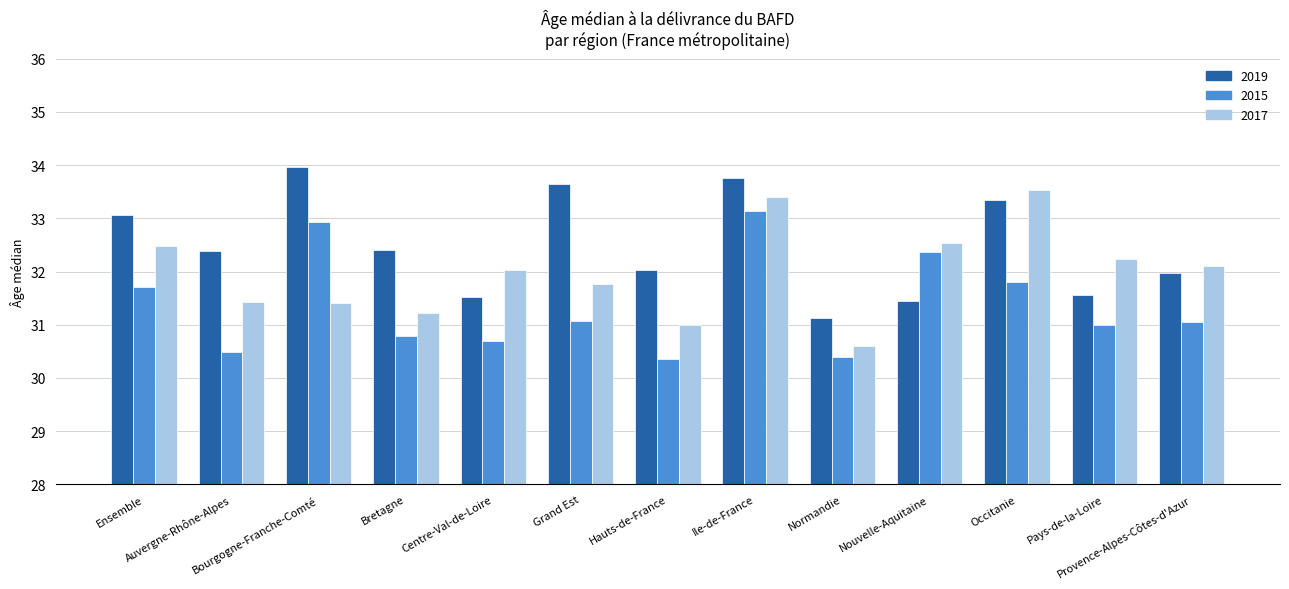

What is the difference between the maximum and minimum values in the 2015 series?

2.8